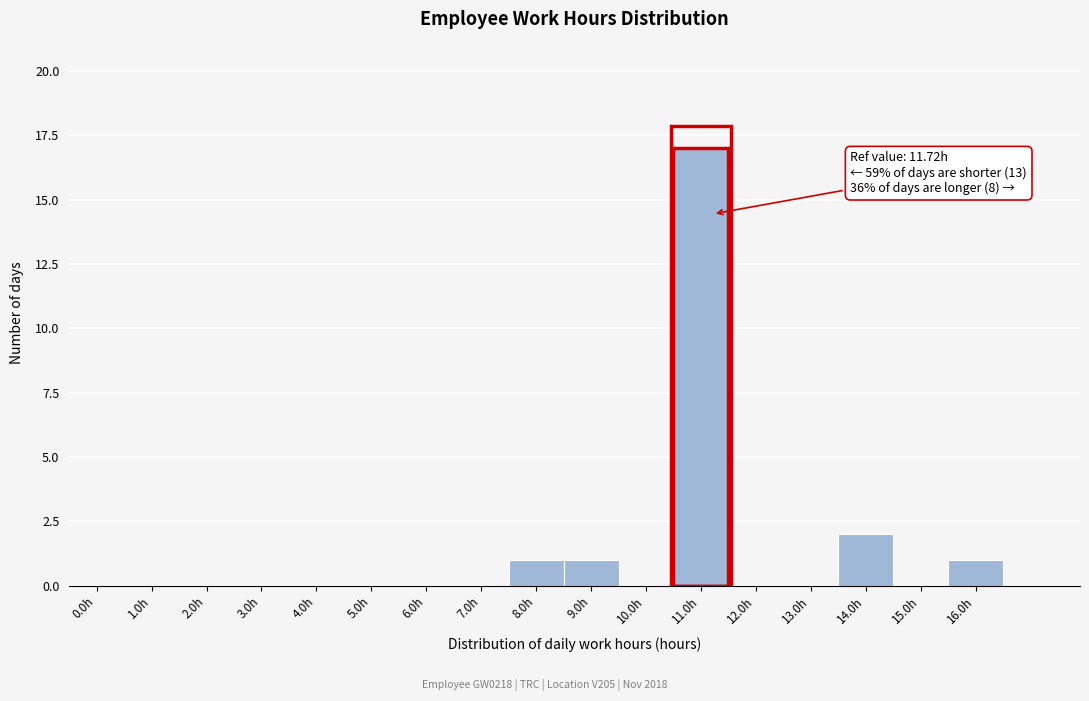

Reading left to right, transcribe all the data shown in this chart.

0.0h=0	1.0h=0	2.0h=0	3.0h=0	4.0h=0	5.0h=0	6.0h=0	7.0h=0	8.0h=1	9.0h=1	10.0h=0	11.0h=17	12.0h=0	13.0h=0	14.0h=2	15.0h=0	16.0h=1